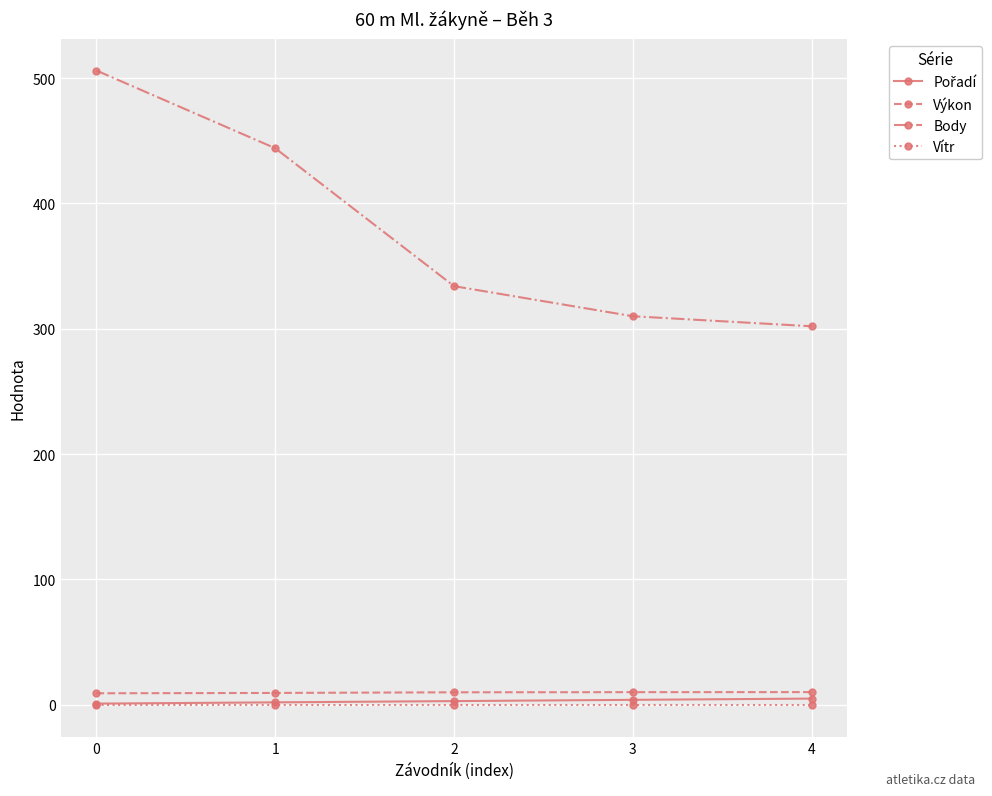

True or false: Výkon and Body cross at least once.

False